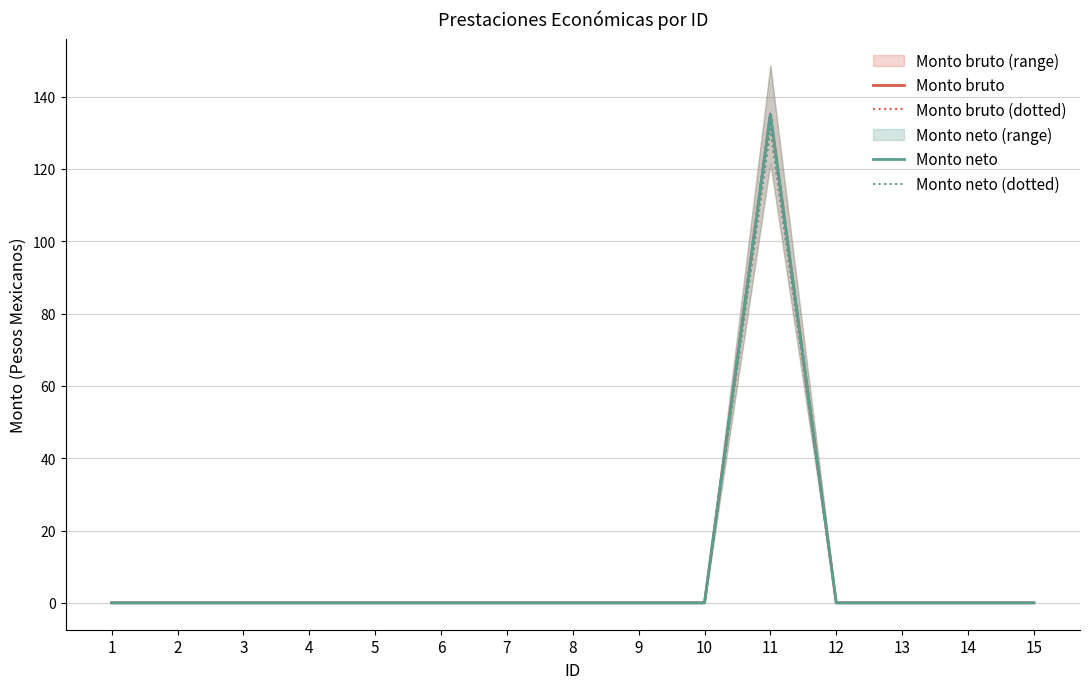

What is the difference between the maximum and minimum values in the Monto bruto series?

135.1